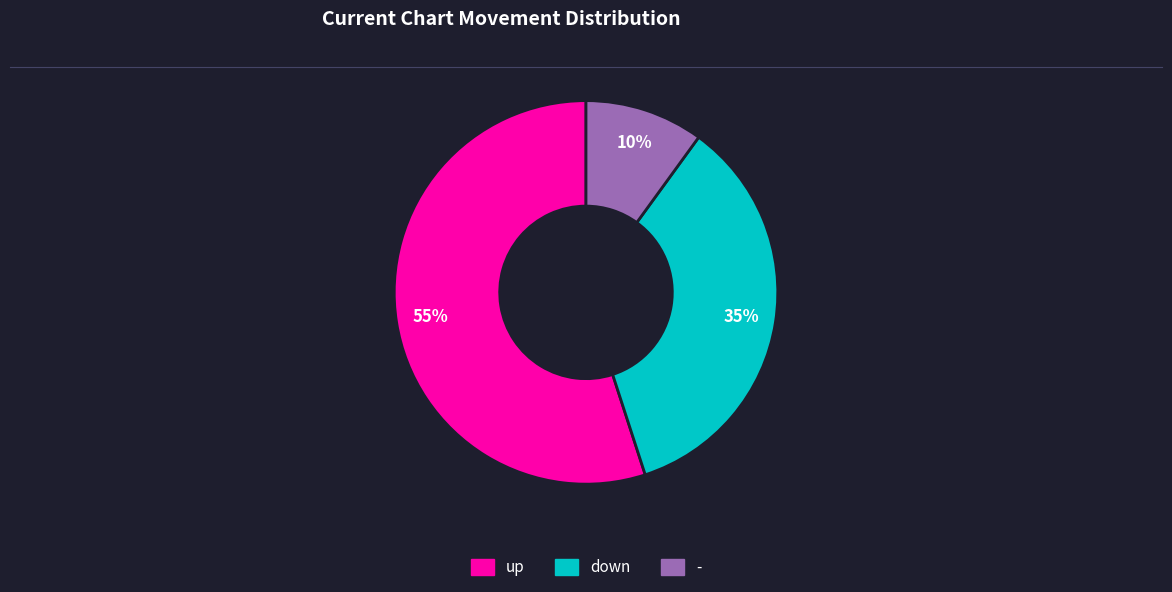

The down slice represents 45% of the pie. True or false?

False